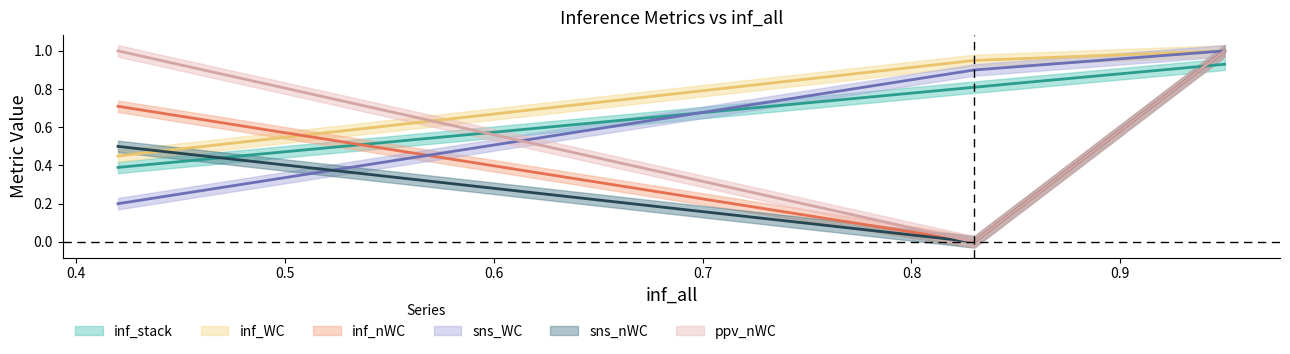

At which label does sns_WC reach its minimum?

0.42